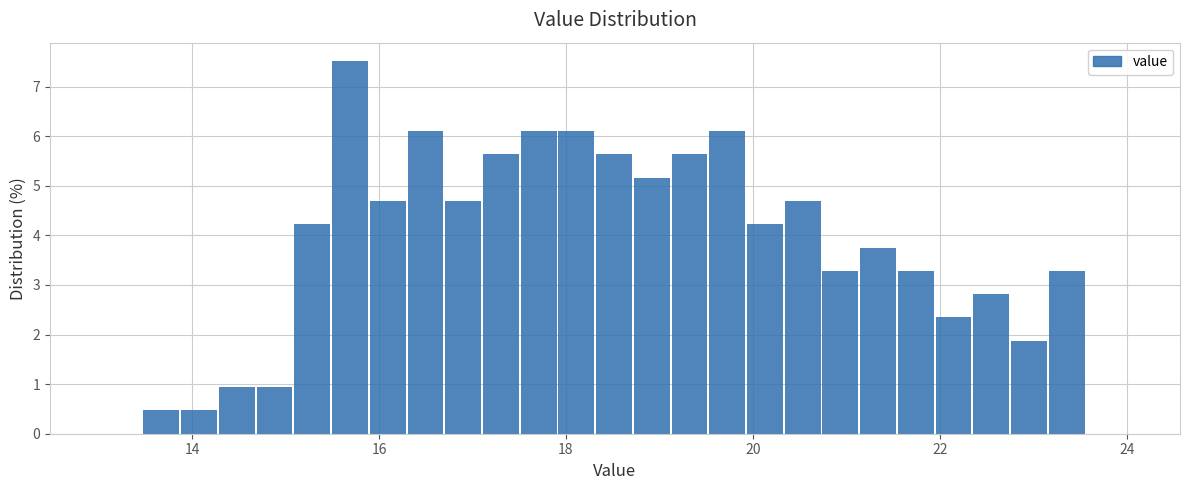

Around what value on the x-axis is the tallest bar? Give the approximate position of its centre, as read against the axis.

15.6